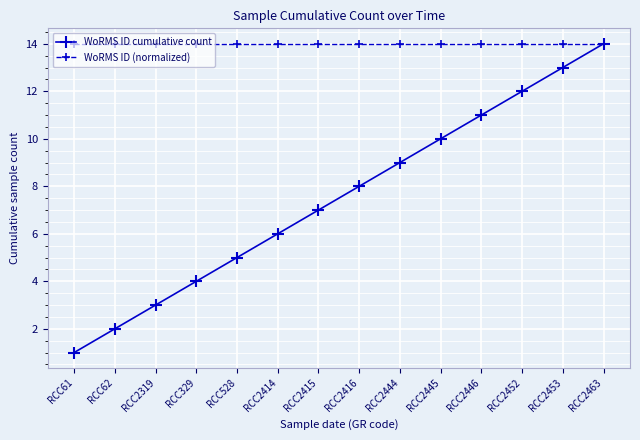

Reading right to left, extract all data points from this chart.

WoRMS ID cumulative count: 14	13	12	11	10	9	8	7	6	5	4	3	2	1
WoRMS ID (normalized): 14	14	14	14	14	14	14	14	14	14	14	14	14	14